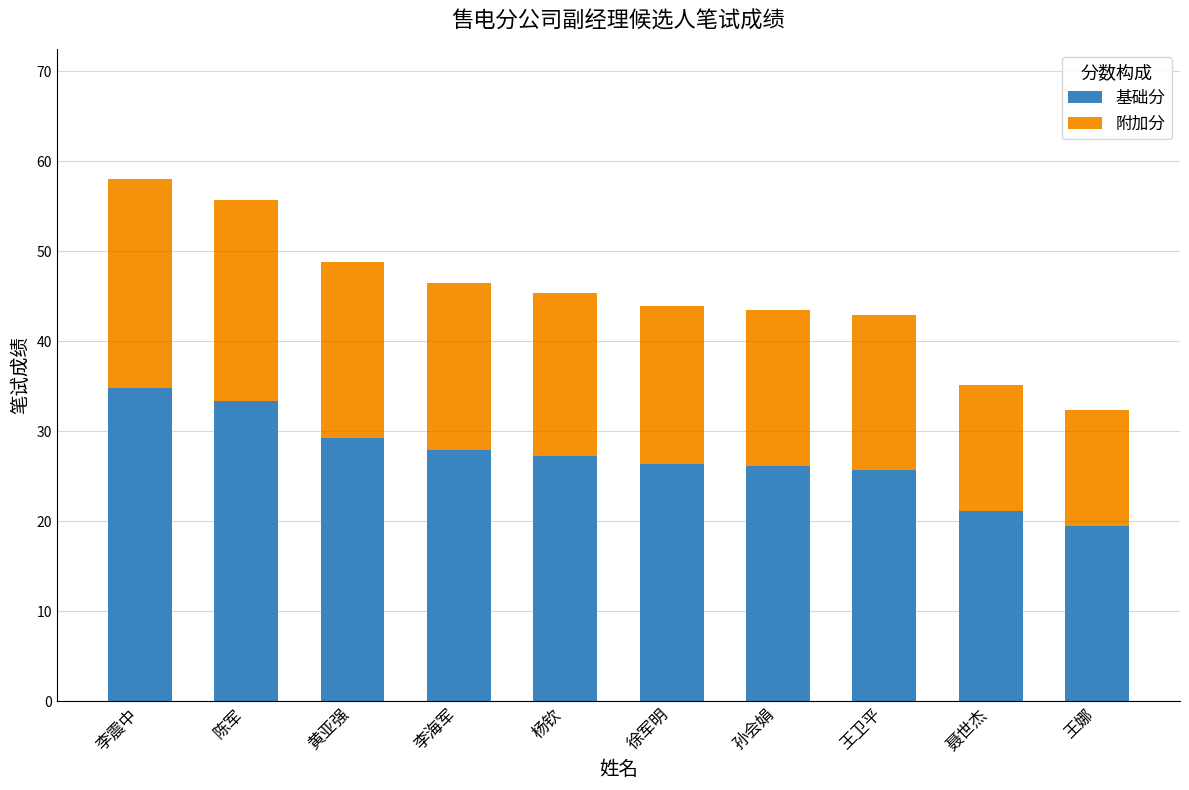

The value of 基础分 at 王卫平 is 25.7. True or false?

True